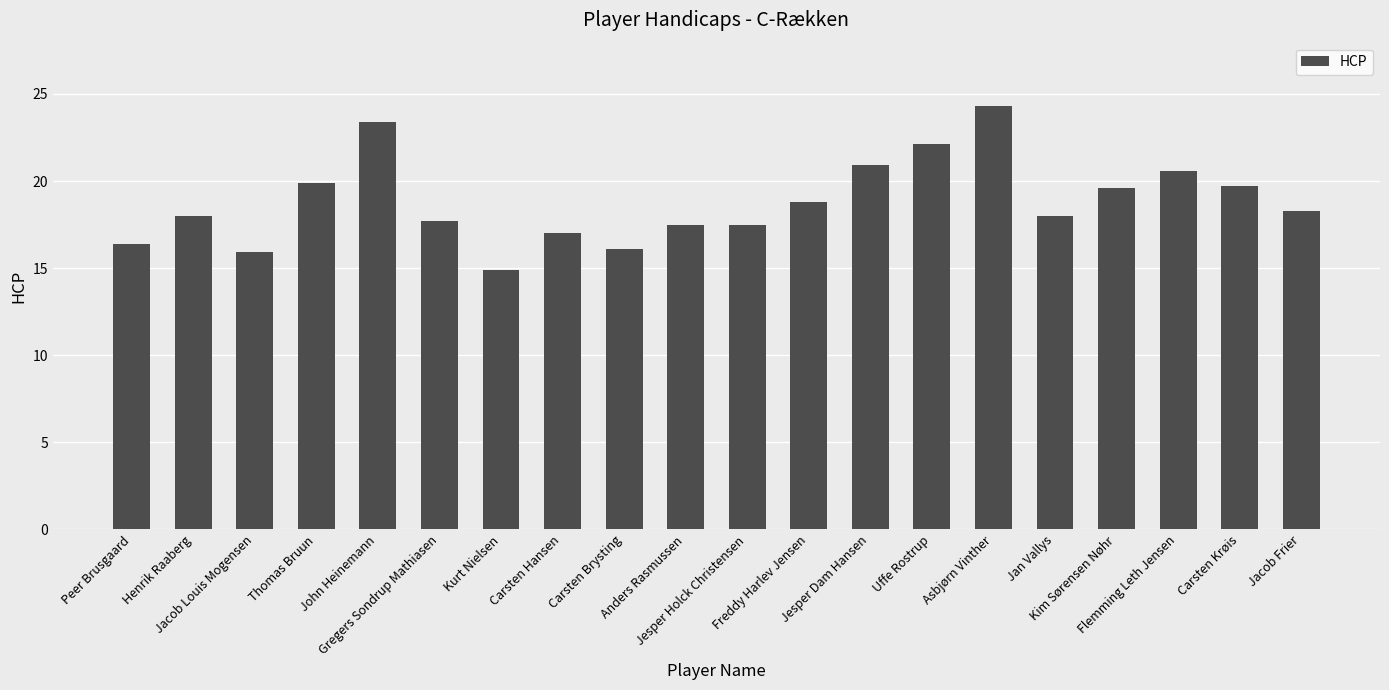

How many categories are shown in the chart?

20